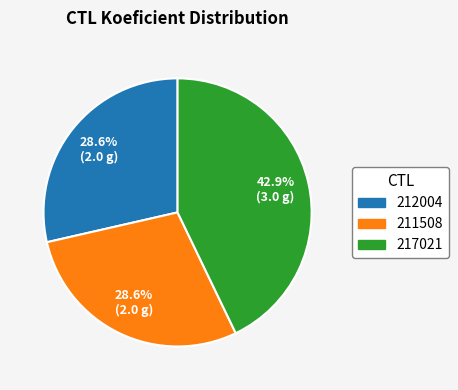

How many segments does this pie chart have?

3